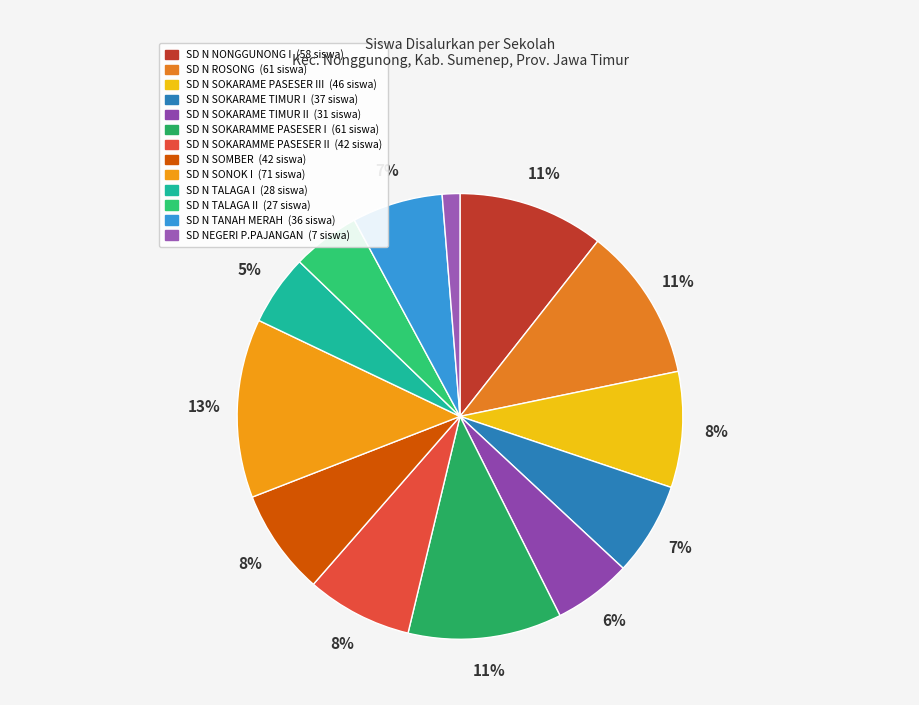

Which category has the smallest portion of the pie?

SD NEGERI P.PAJANGAN